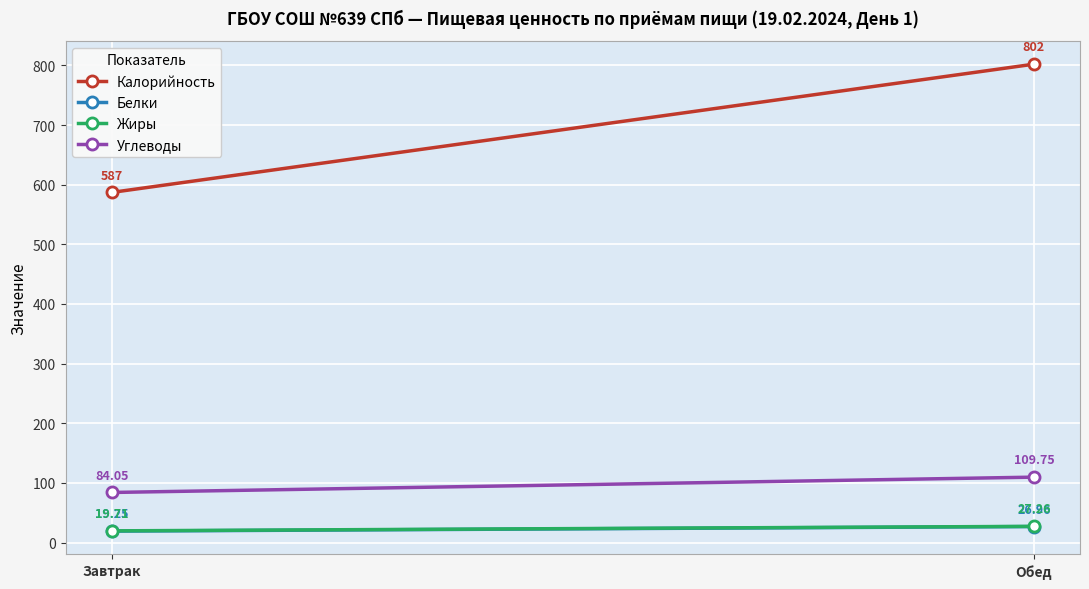

What value does the Белки series have at Завтрак?

19.2